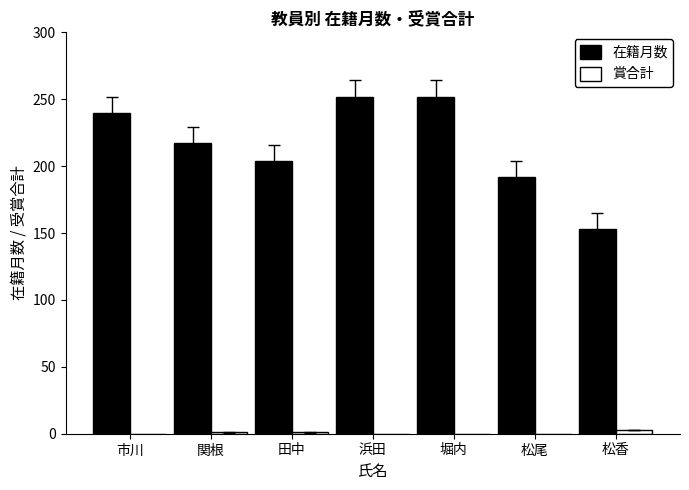

Is the value of 在籍月数 at 市川 greater than the value of 賞合計 at 松香?

Yes